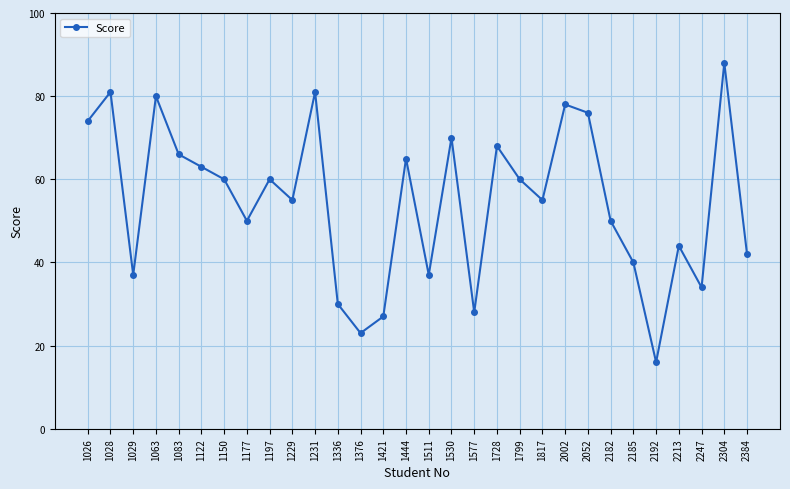

Reading left to right, what are all the values shown in this chart?

74	81	37	80	66	63	60	50	60	55	81	30	23	27	65	37	70	28	68	60	55	78	76	50	40	16	44	34	88	42